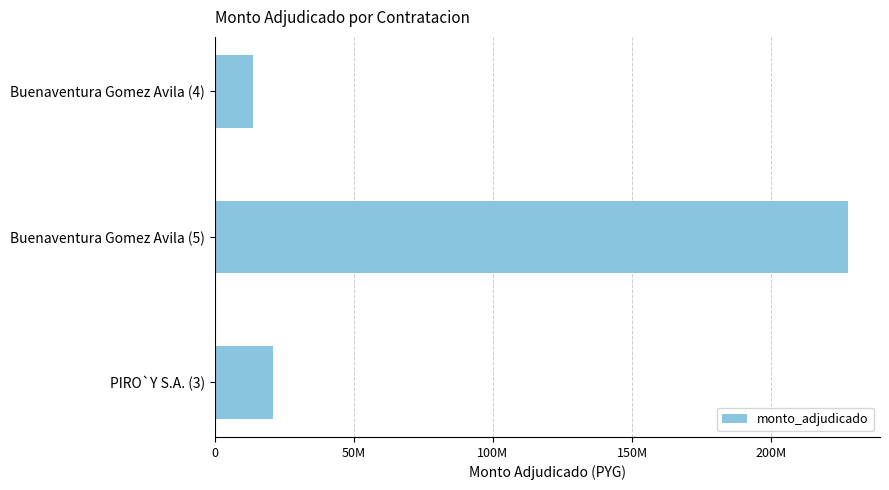

Are the bars horizontal?

Yes